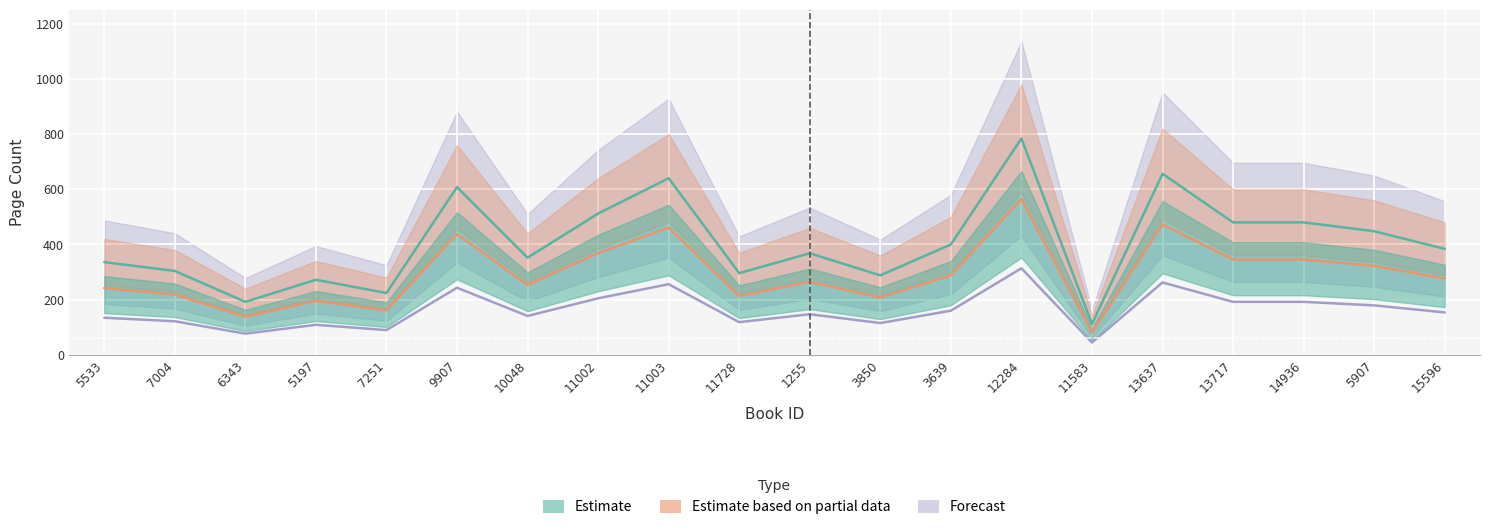

Reading left to right, extract all data points from this chart.

241.9	218.9	138.2	195.8	161.3	437.8	253.4	368.6	460.8	213.1	265.0	207.4	288.0	564.5	80.6	472.3	345.6	345.6	322.6	276.5